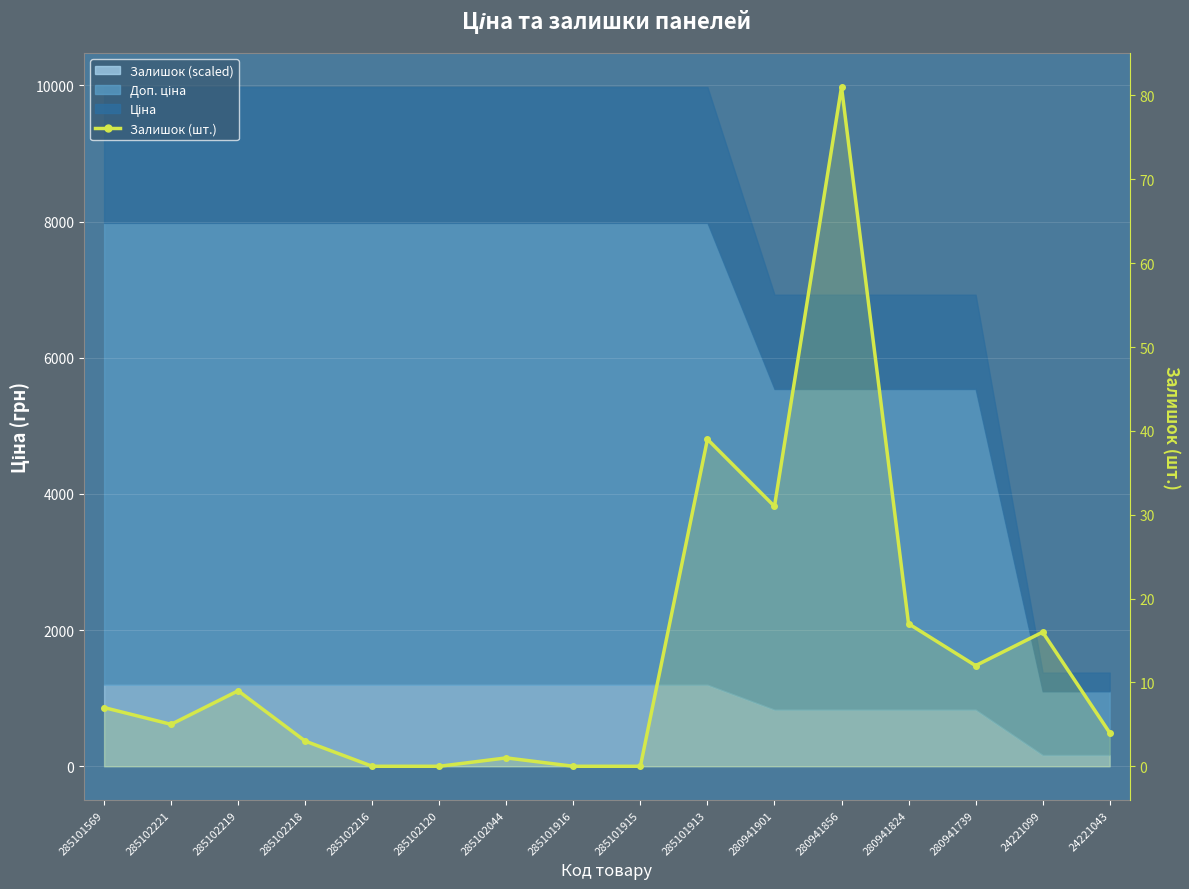

What is the sum of the values at 285101916 and 24221043?

4